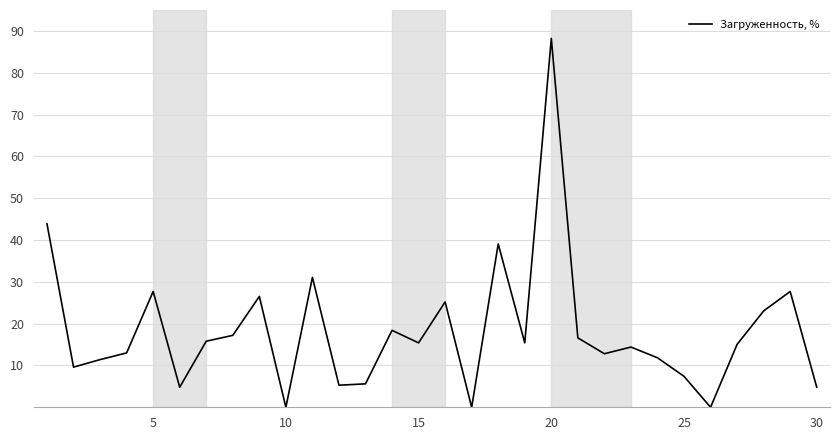

What is the maximum value shown in the chart?

88.2